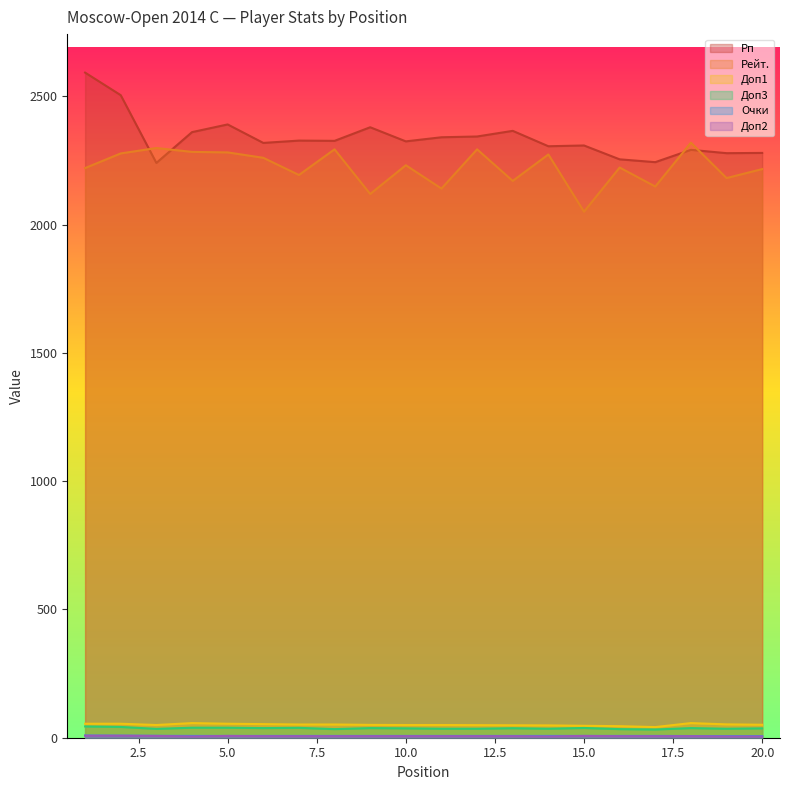

At which category is the sum across all series the highest?

1